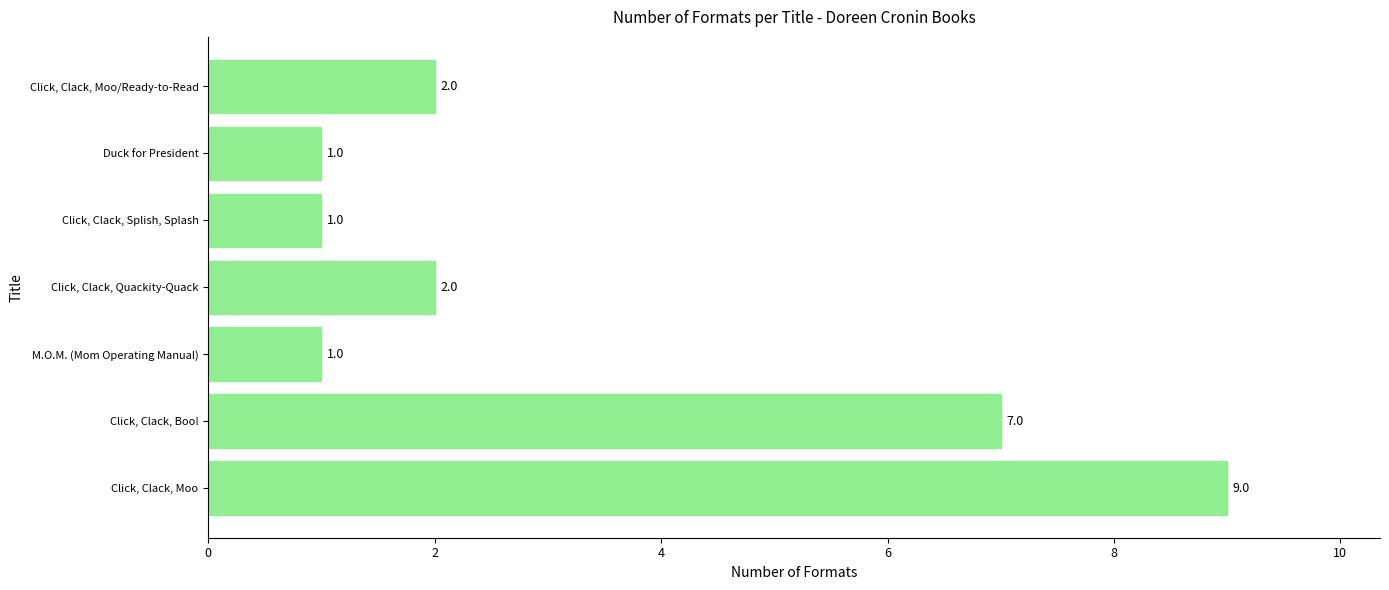

Is it true that the value at Click, Clack, Moo is 9?

True